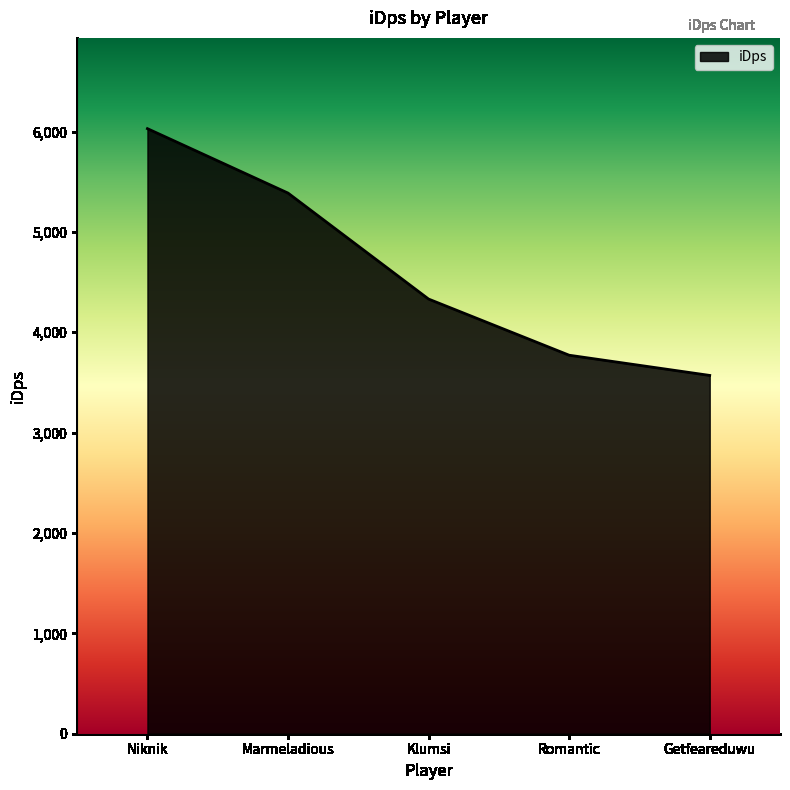

What value does the data have at Klumsi?

4331.1